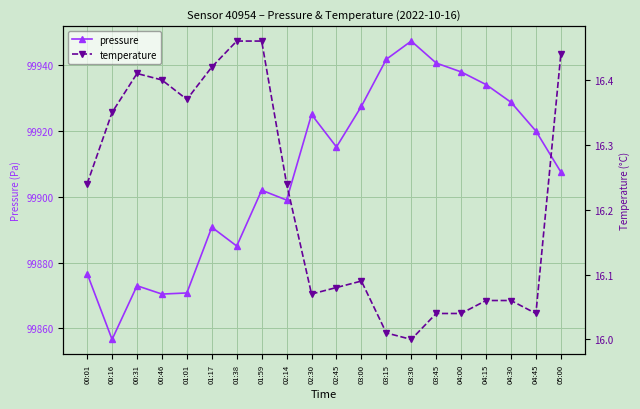

Rank the series at 02:14 from lowest to highest value.

temperature, pressure